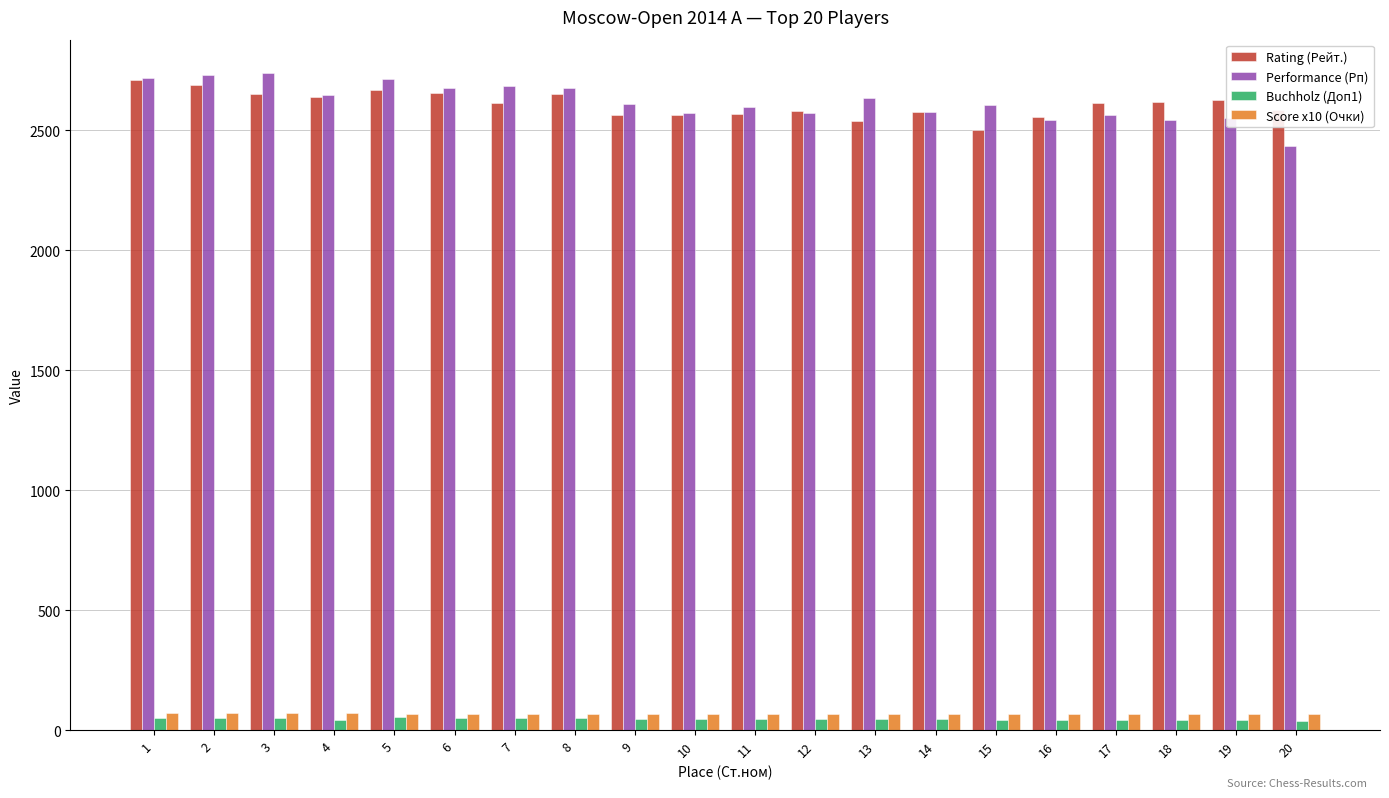

What is the spread (max minus min) of values at 18?

2576